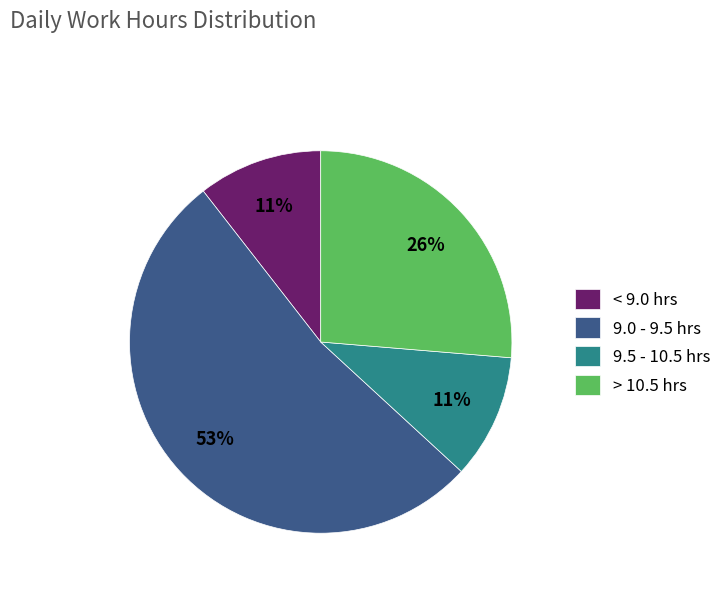

What is the ratio of the value at < 9.0 hrs to the value at 9.5 - 10.5 hrs?

1.0